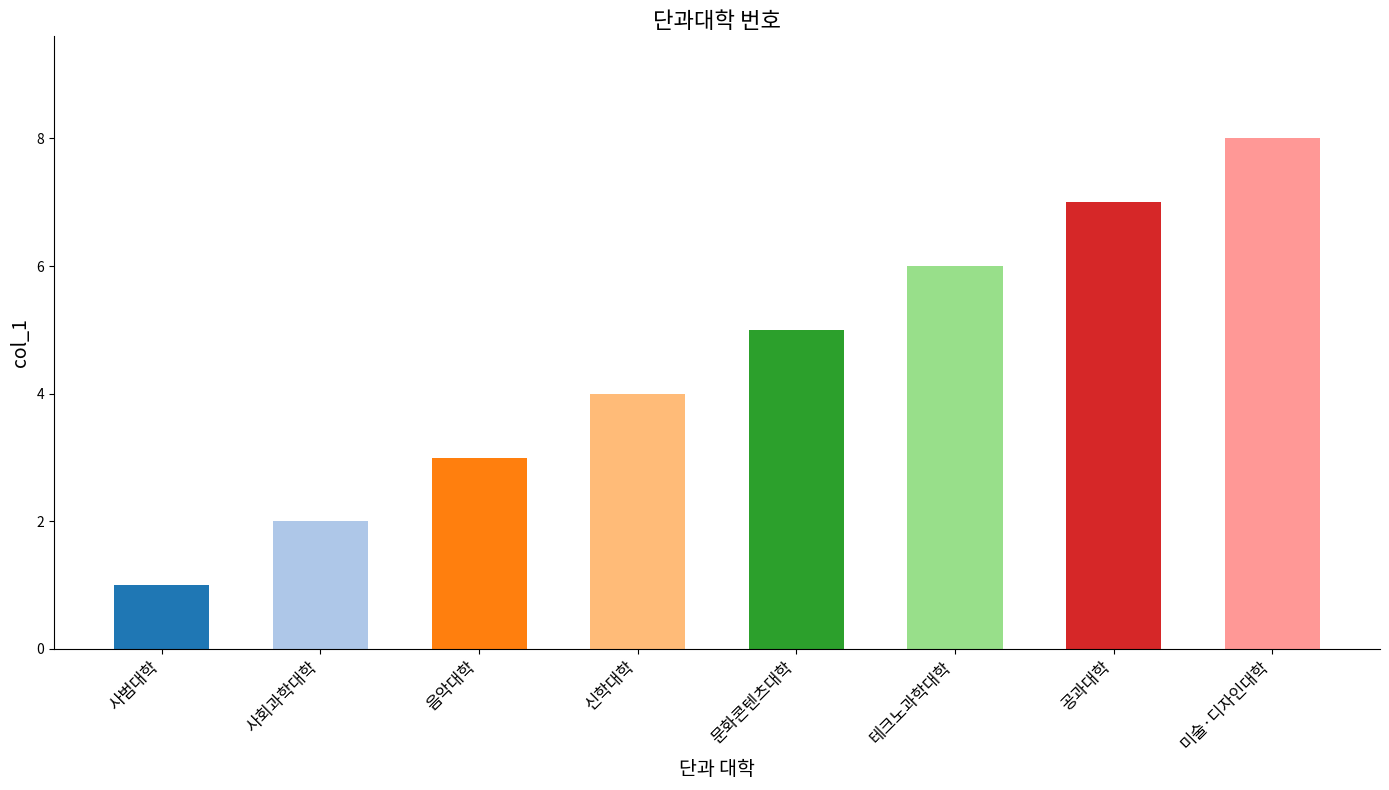

Between 음악대학 and 미술·디자인대학, which is larger?

미술·디자인대학